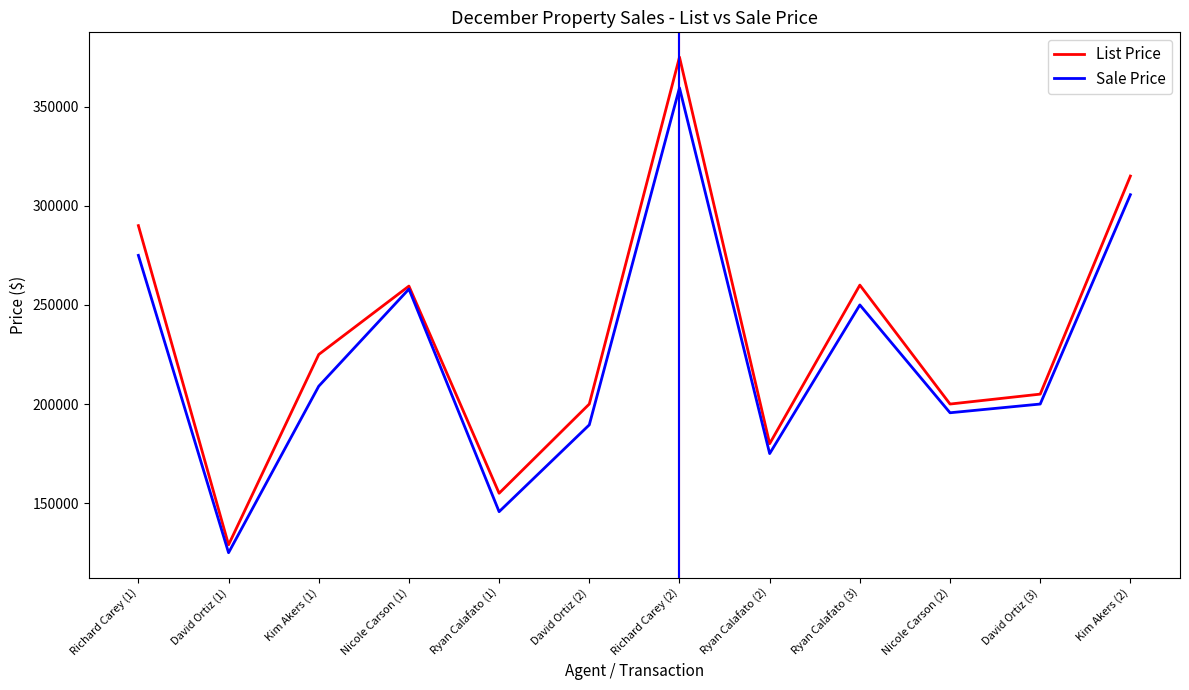

What value does the List Price series have at David Ortiz (3)?

205000